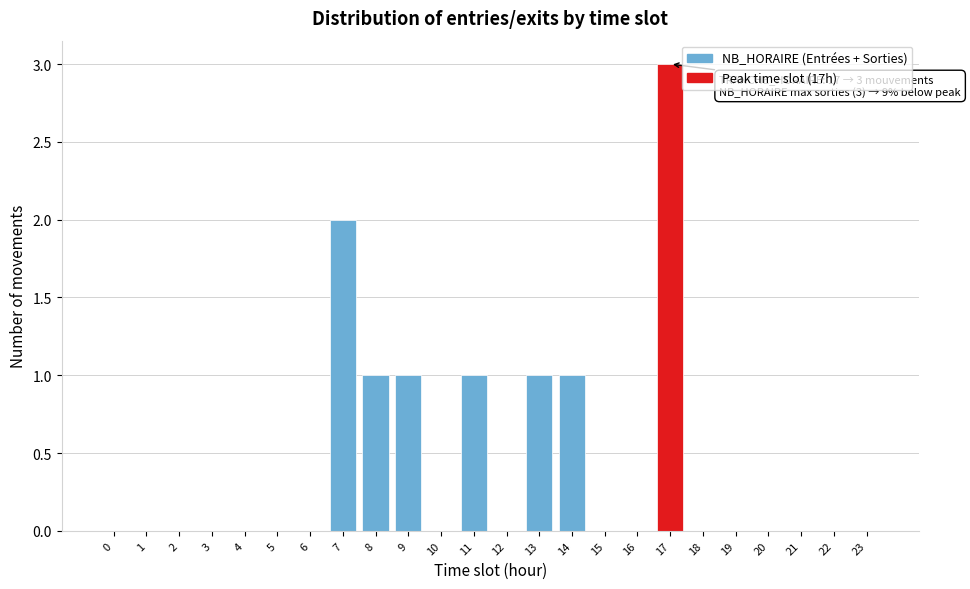

Reading left to right, list all the values displayed in this chart.

0=0	1=0	2=0	3=0	4=0	5=0	6=0	7=2	8=1	9=1	10=0	11=1	12=0	13=1	14=1	15=0	16=0	17=3	18=0	19=0	20=0	21=0	22=0	23=0